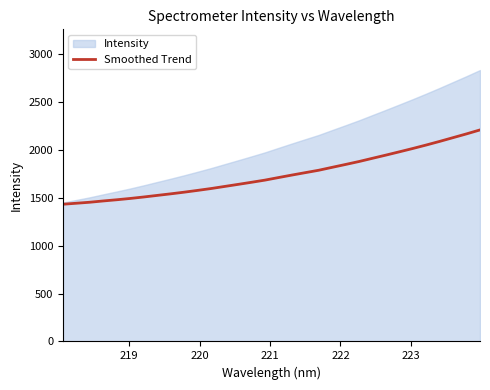

What is the lowest value of the Smoothed Trend series?

1432.0